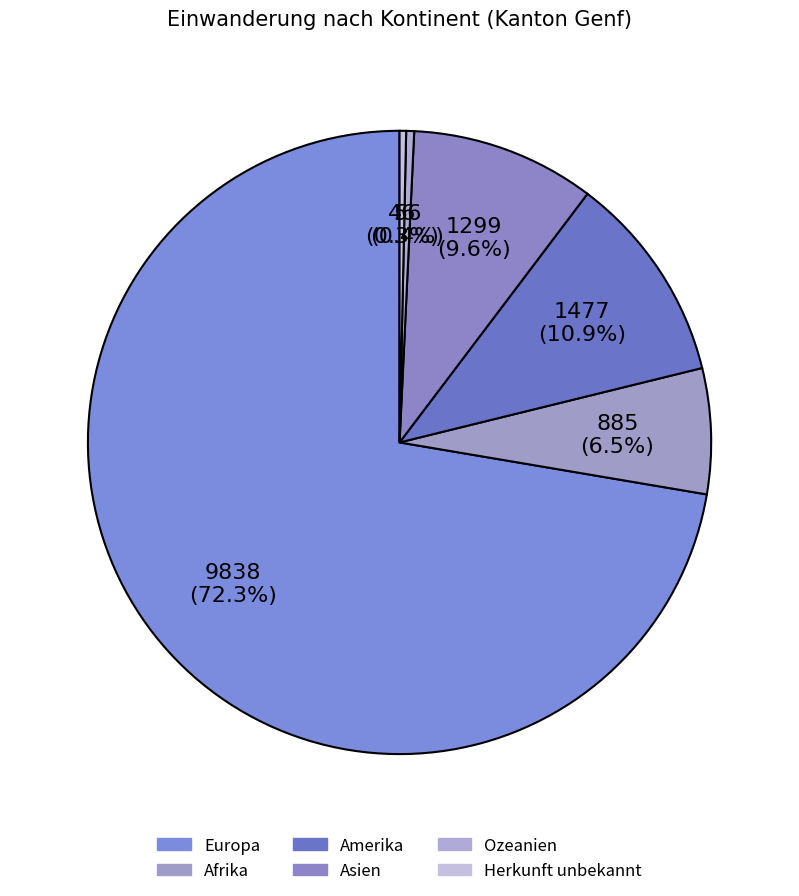

Count the number of slices in the pie.

6